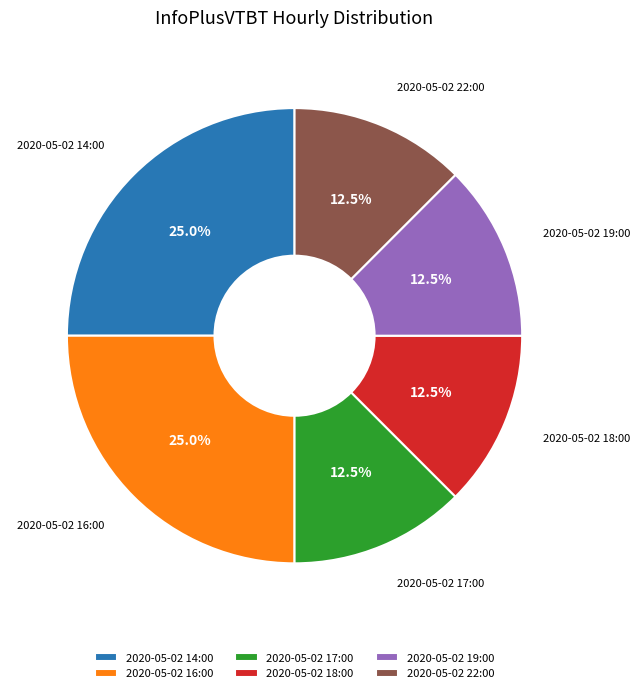

To the nearest percent, what is the combined percentage of 2020-05-02 14:00 and 2020-05-02 16:00?

50%